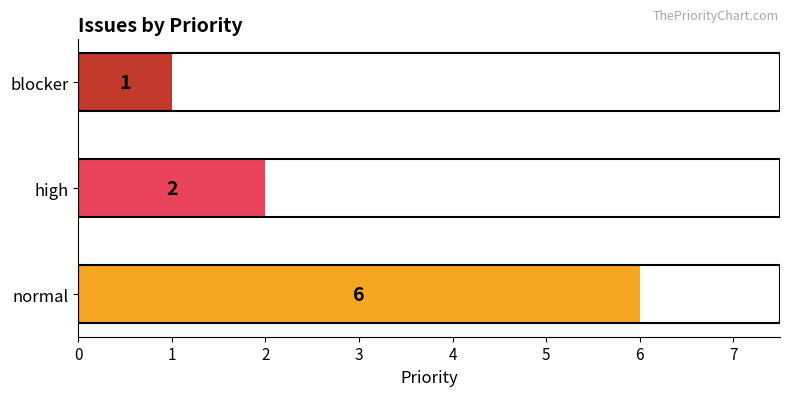

What is the sum of all values?

9